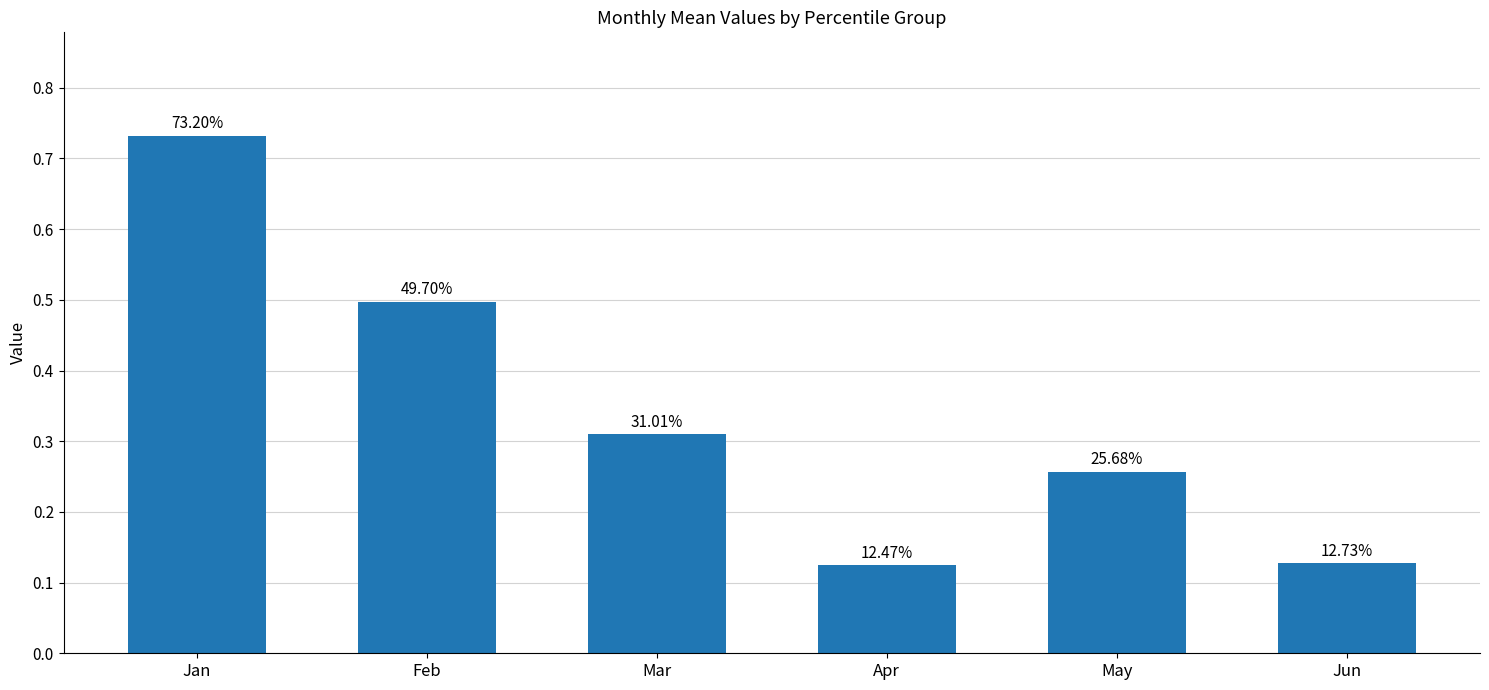

Are the bars horizontal?

No